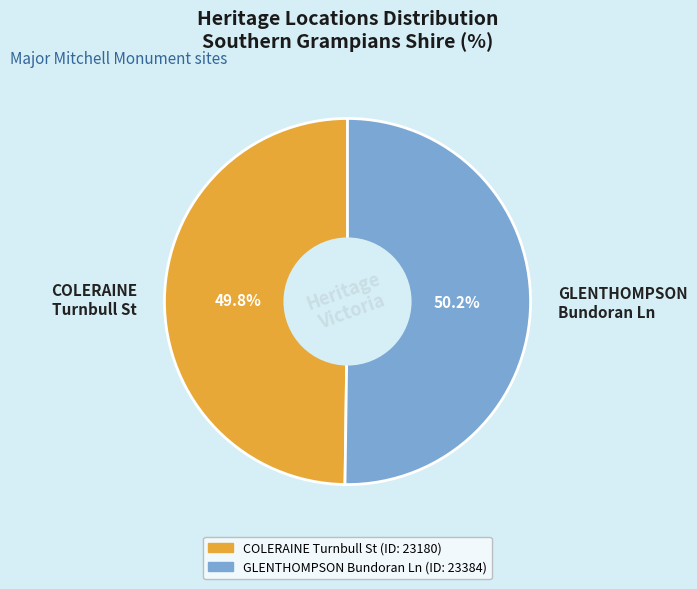

Is there a majority slice in this chart?

Yes